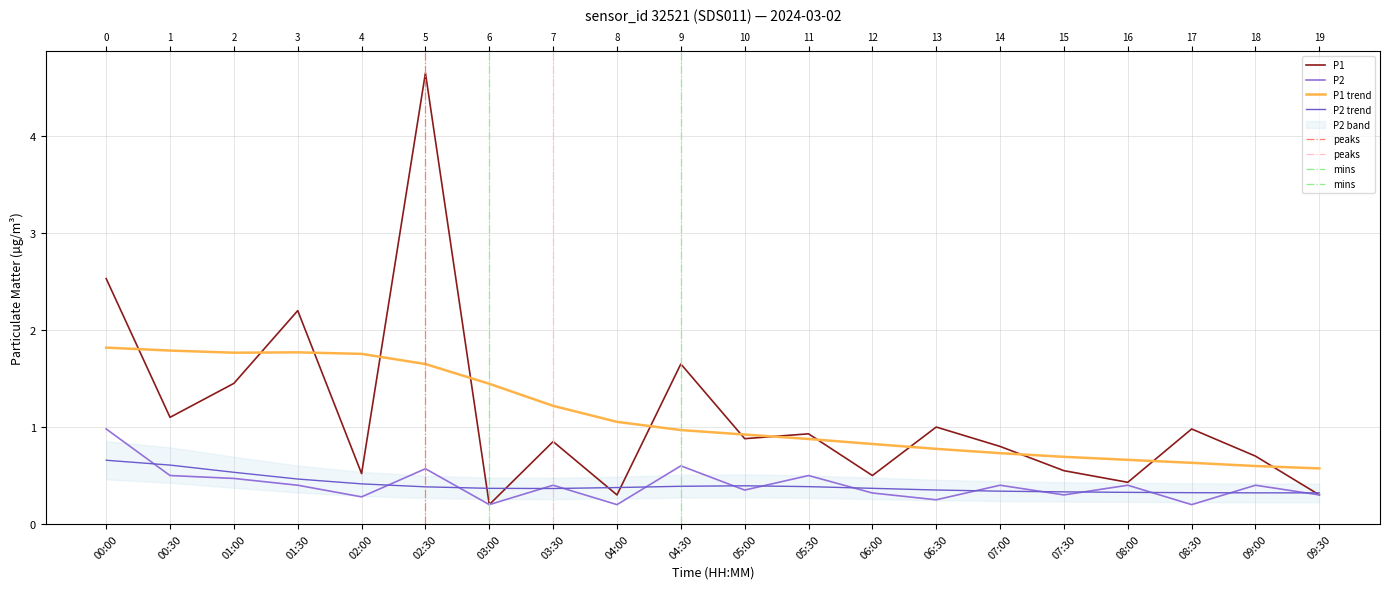

Is the value of P1 at 03:00 greater than the value of P2 at 07:00?

No